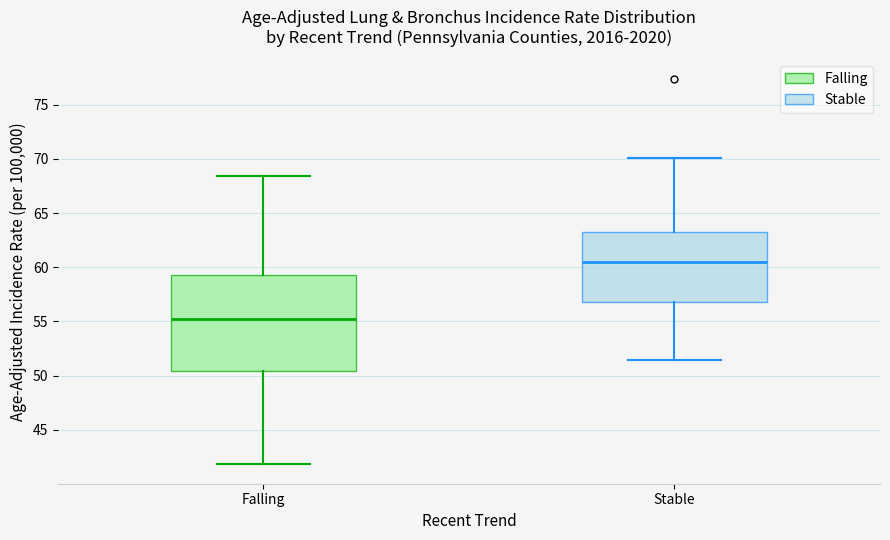

Comparing the boxes themselves (not the whiskers), which one is the tallest?

Falling